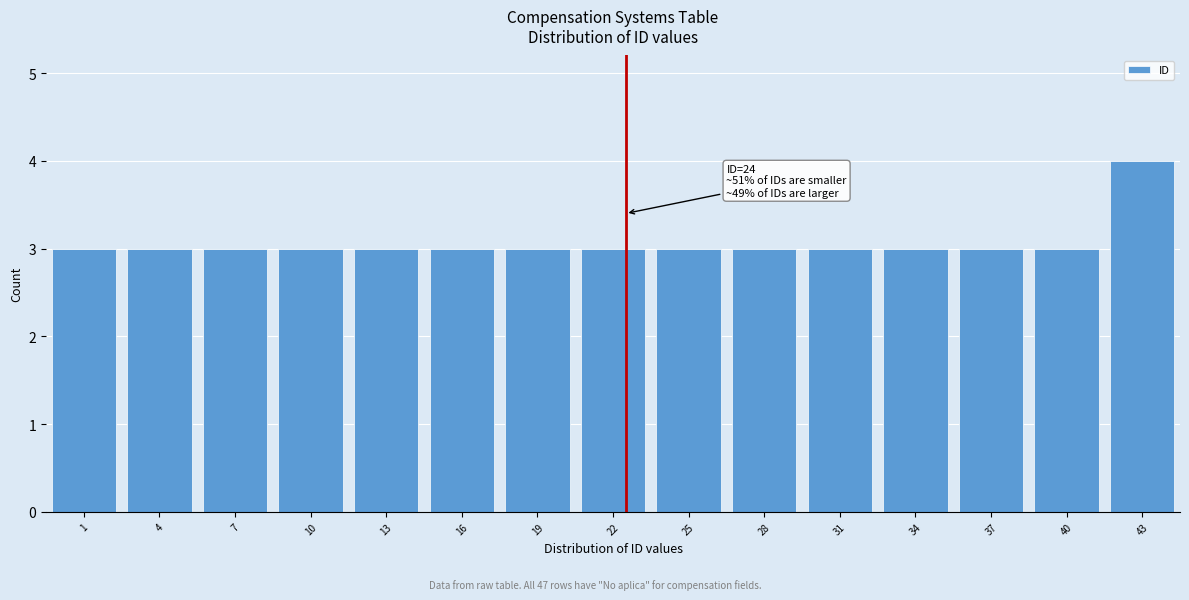

Reading right to left, list all the values displayed in this chart.

43=4	40=3	37=3	34=3	31=3	28=3	25=3	22=3	19=3	16=3	13=3	10=3	7=3	4=3	1=3